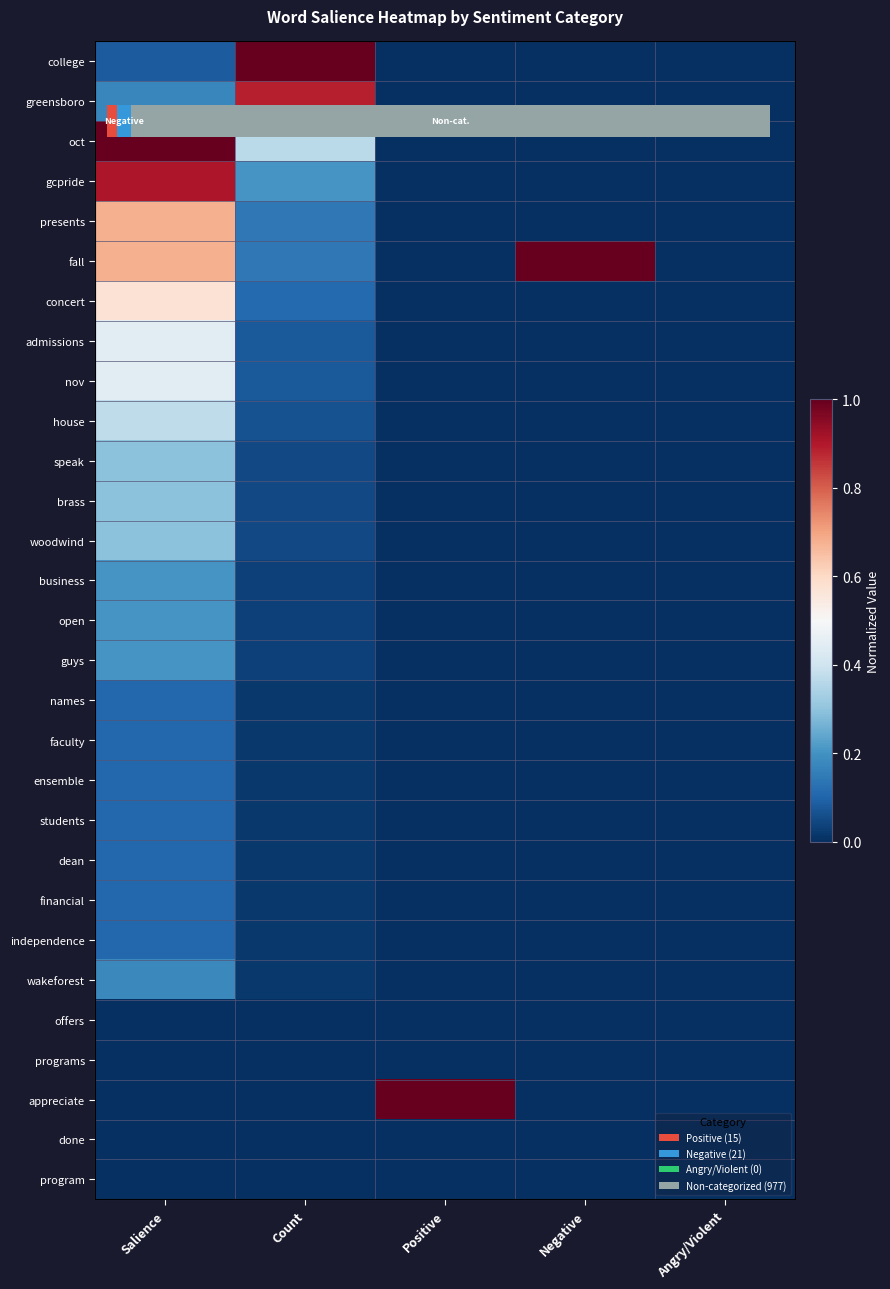

Read the brass value at Salience.

0.3